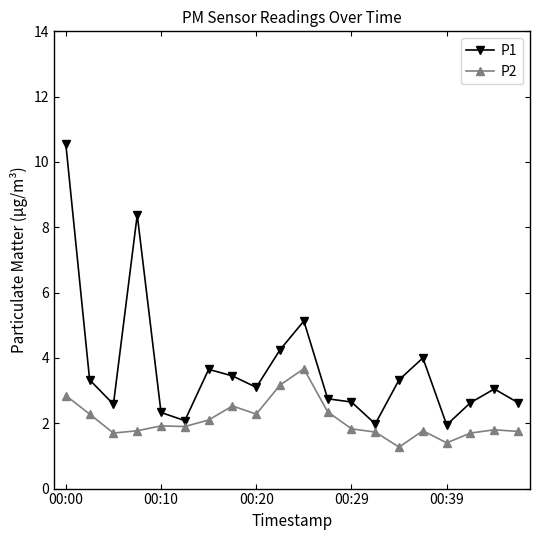

What is the maximum value shown in the chart?

10.6